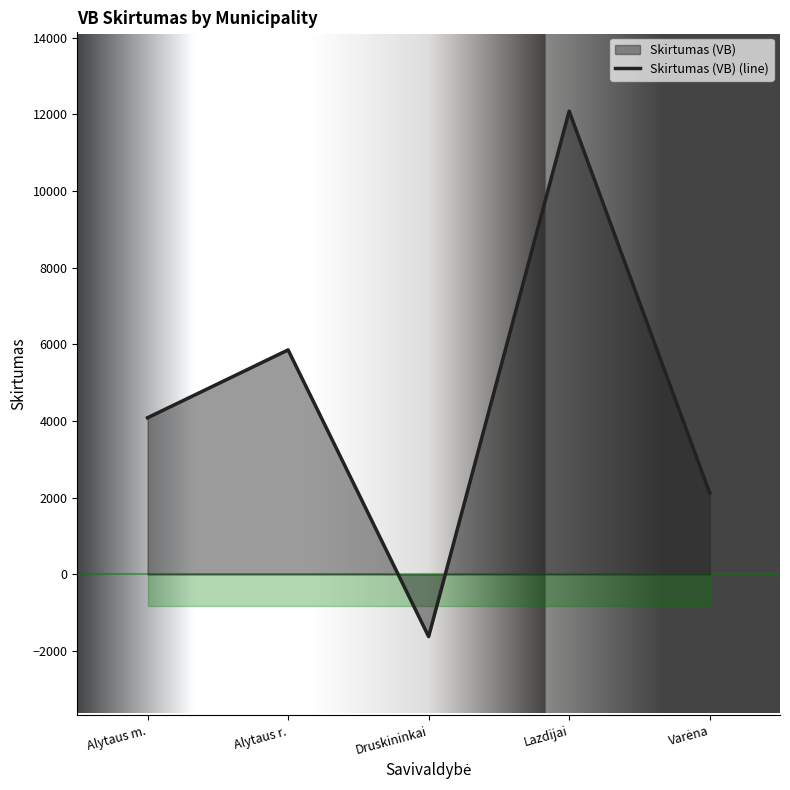

How many interior local peaks (higher than both neighbors) does the data have?

2